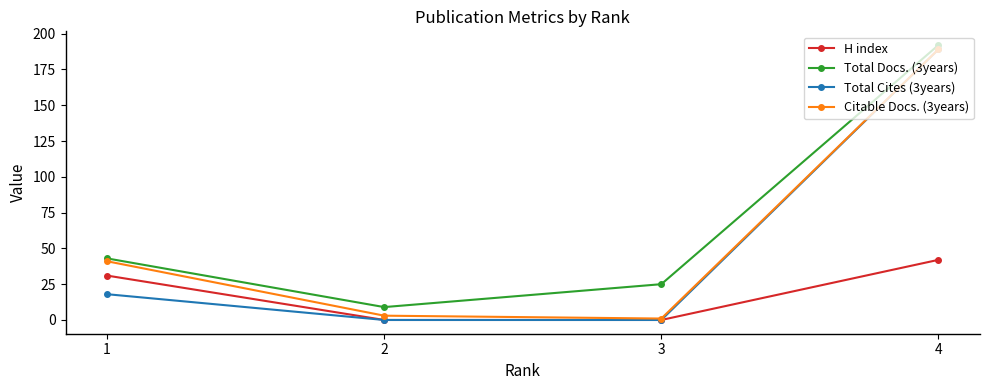

What is the difference between the maximum and minimum values in the Total Docs. (3years) series?

183